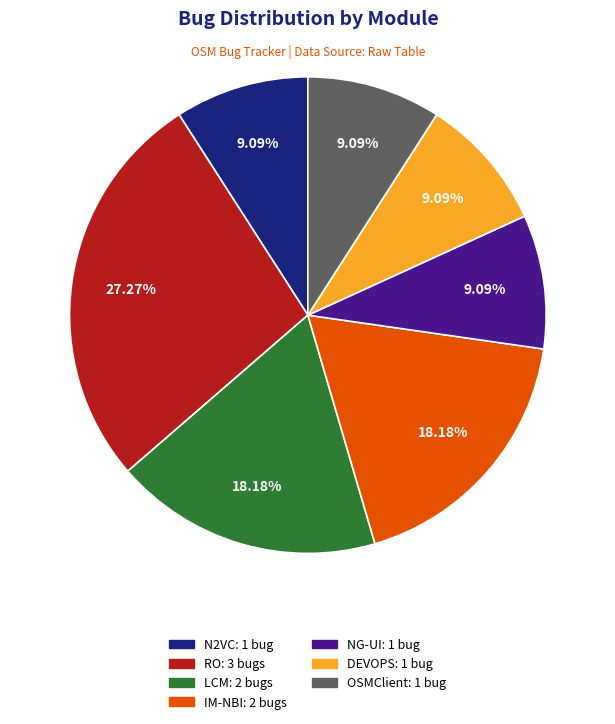

Which has a higher value, IM-NBI or NG-UI?

IM-NBI